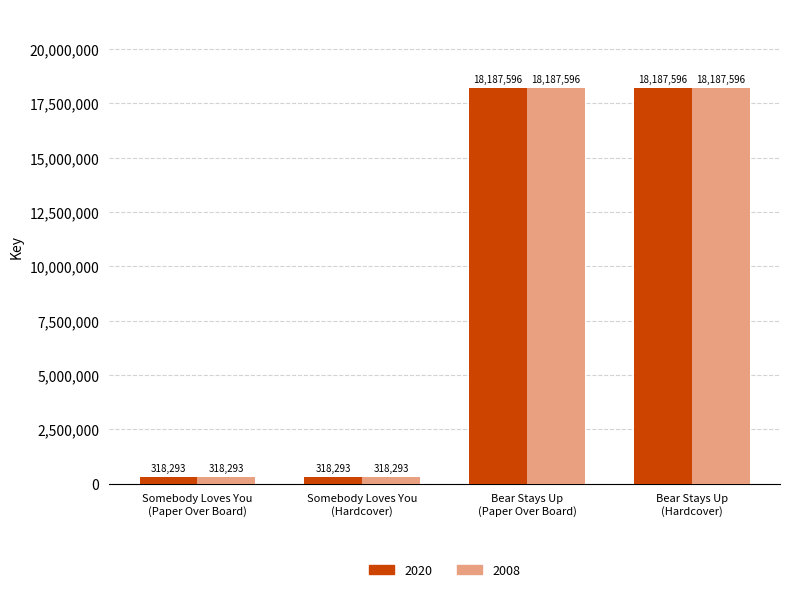

The 2008 series shows 32716636 at Bear Stays Up
(Hardcover). True or false?

False